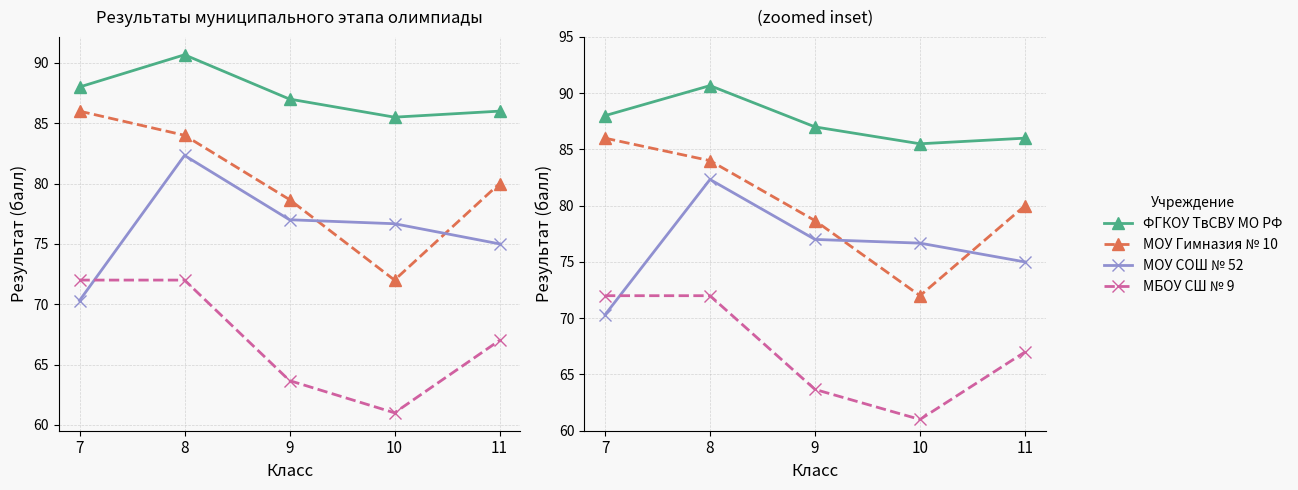

Where does the МОУ Гимназия № 10 series first go above 80?

7